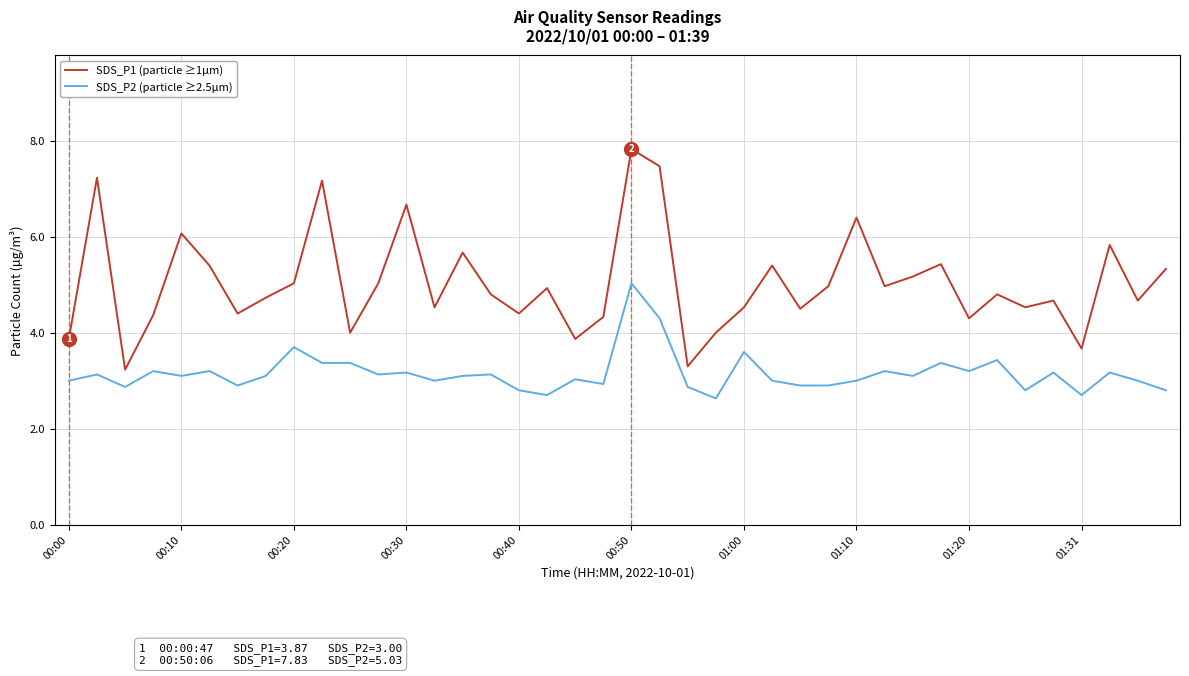

What is the difference between the maximum and minimum values in the SDS_P2 (particle ≥2.5µm) series?

2.4